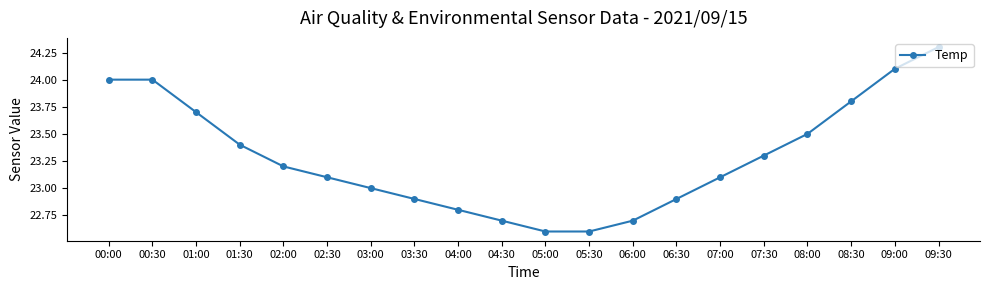

What is the change in value from 01:30 to 08:00?

+0.1